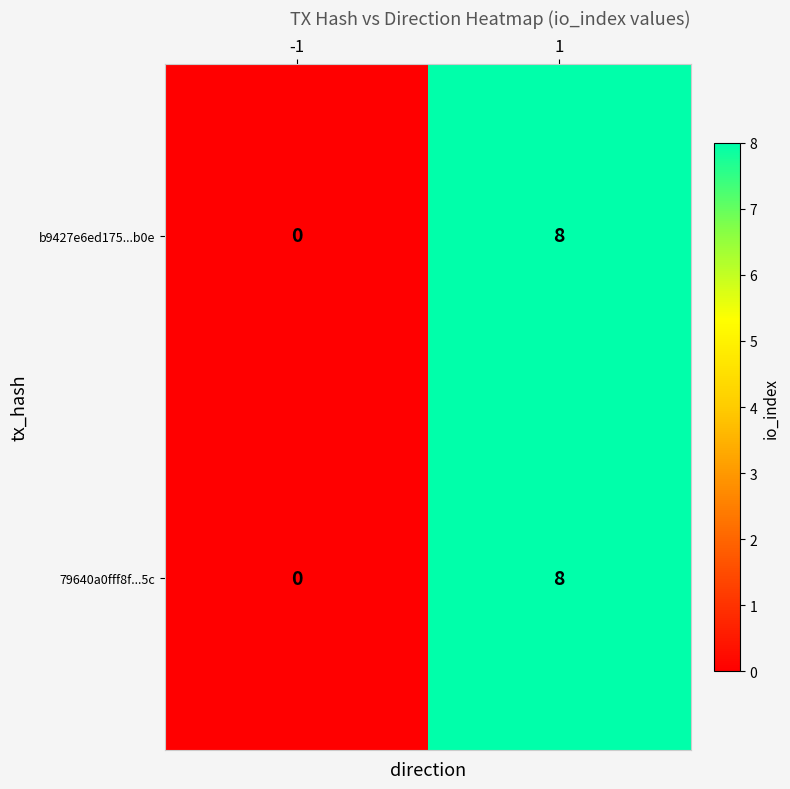

At which category is the sum across all series the highest?

1